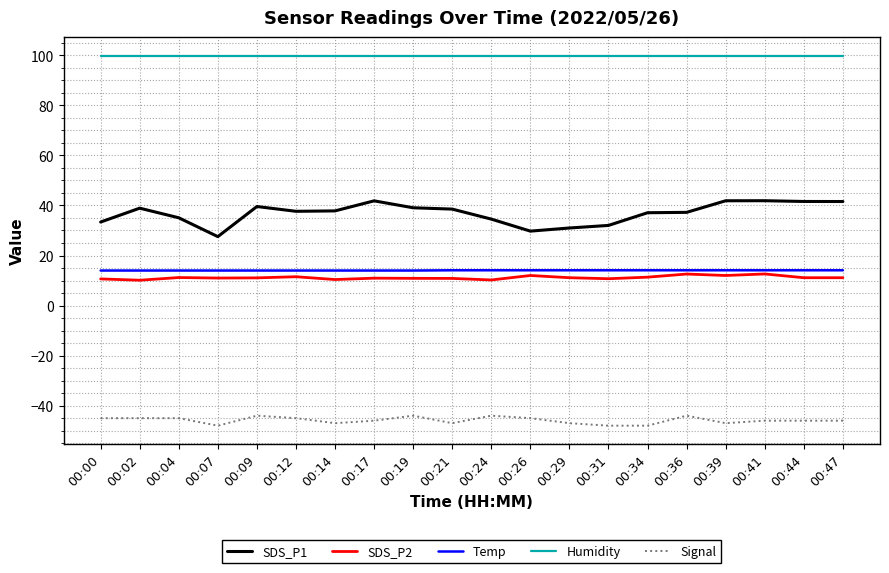

True or false: Signal has a value of -75.5 at 00:44.

False